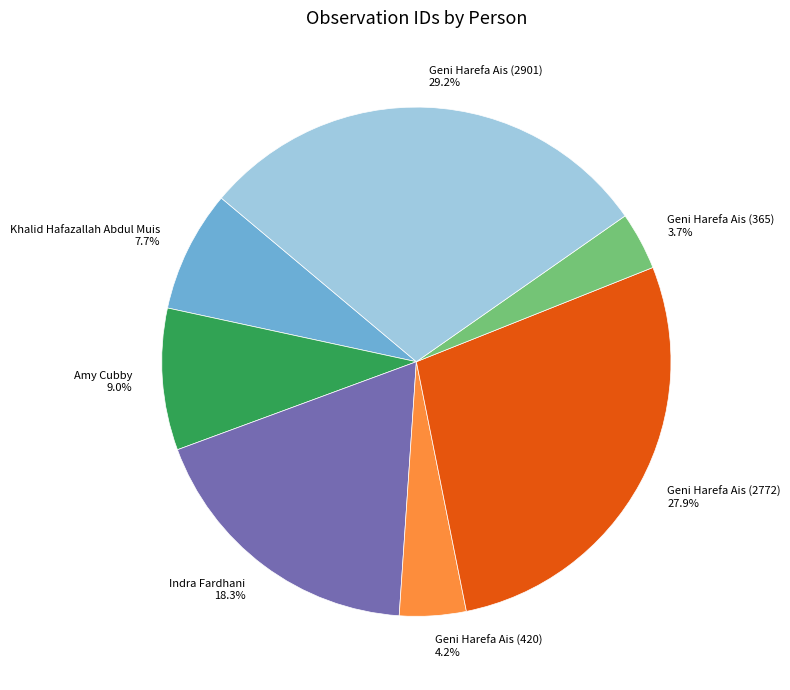

To the nearest percent, what is the difference between the largest and smallest slice percentages?

26%